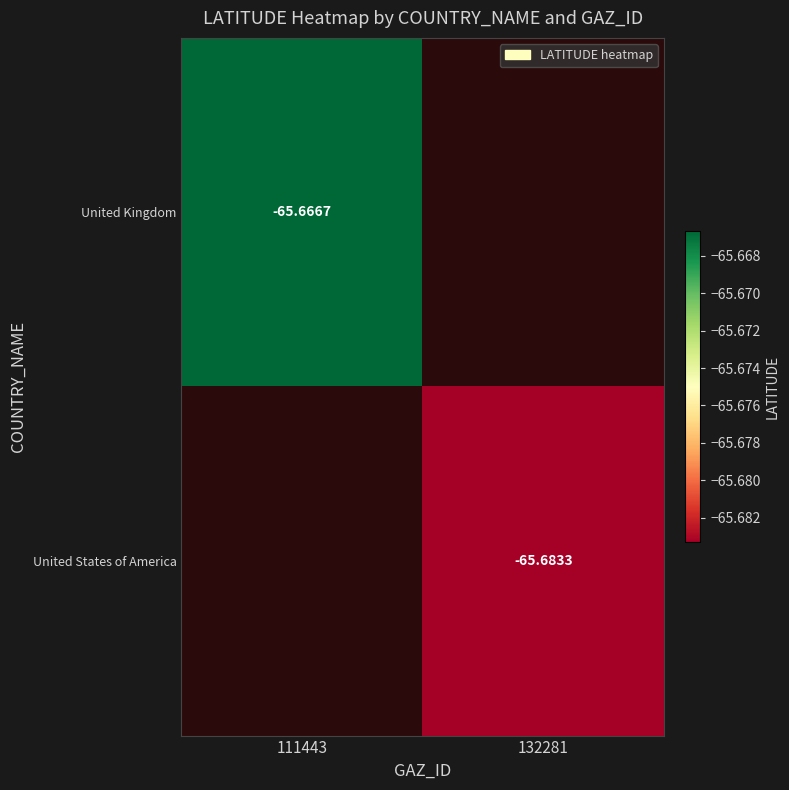

Which series has the widest spread of values?

United Kingdom